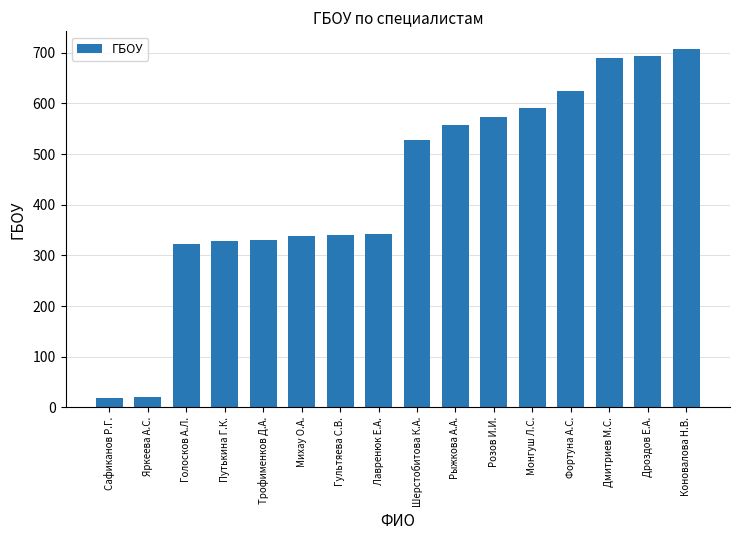

How many bars are there in total?

16